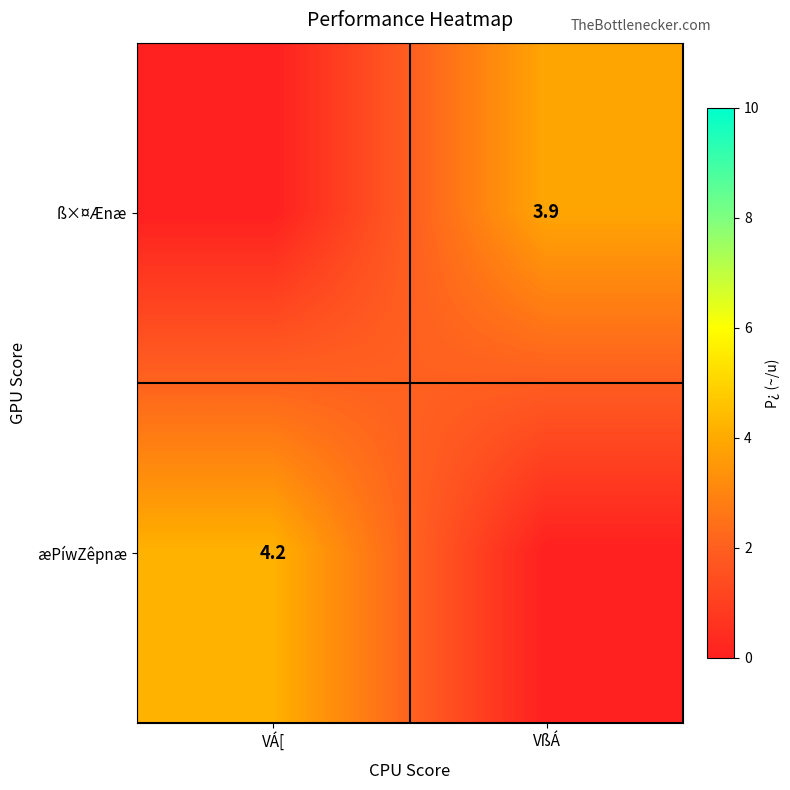

The value of ß×¤Ænæ at VßÁ is 3.9. True or false?

True